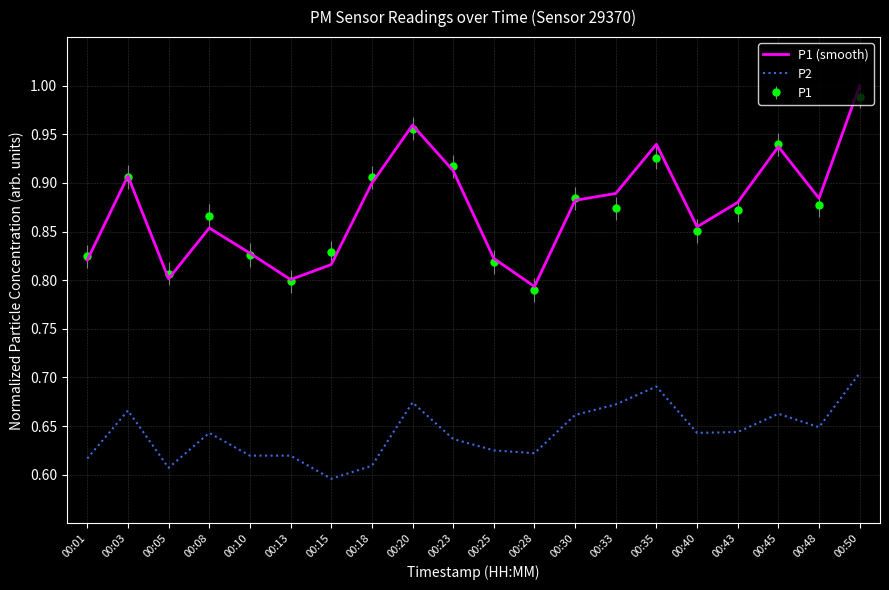

What is the sum of the P2 values at 00:05 and 00:35?

1.3